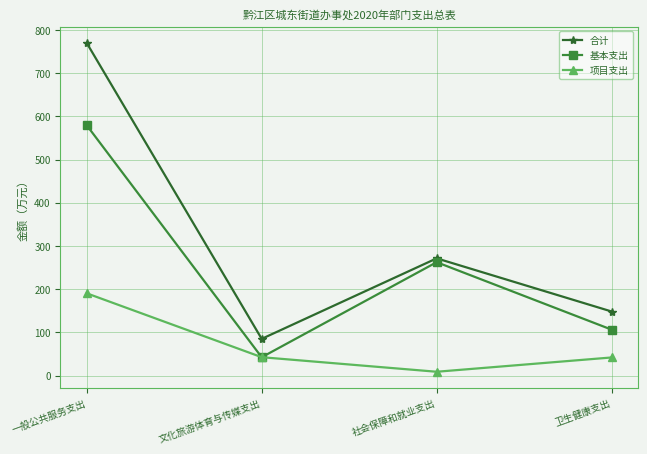

List the series in order of their overall mean, lowest first.

项目支出, 基本支出, 合计